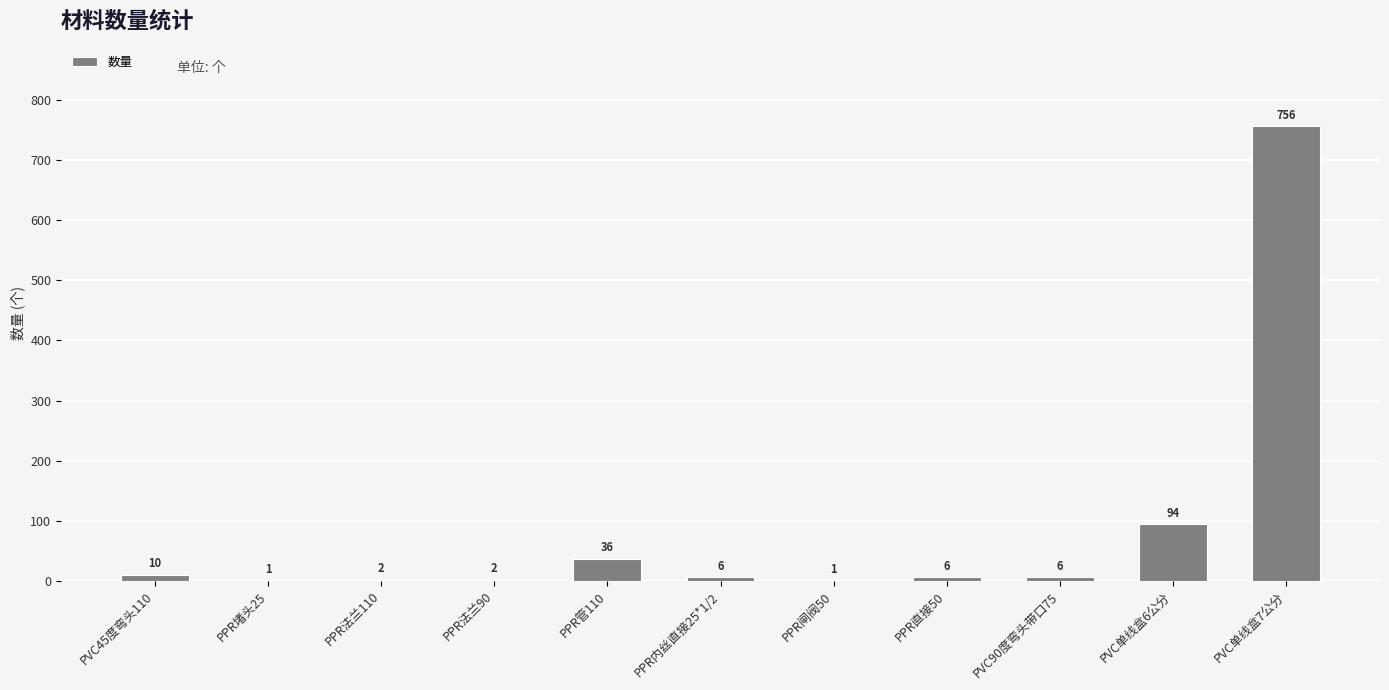

What is the sum of the values at PVC单线盒7公分 and PPR堵头25?

757